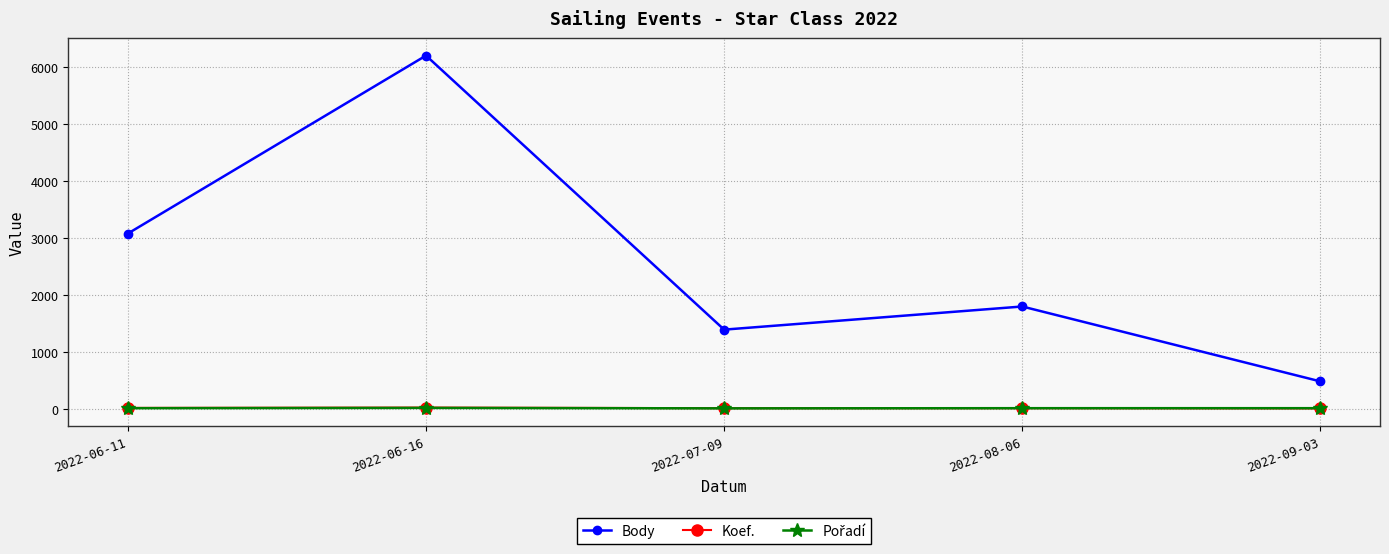

True or false: Koef. and Body intersect in this chart.

False